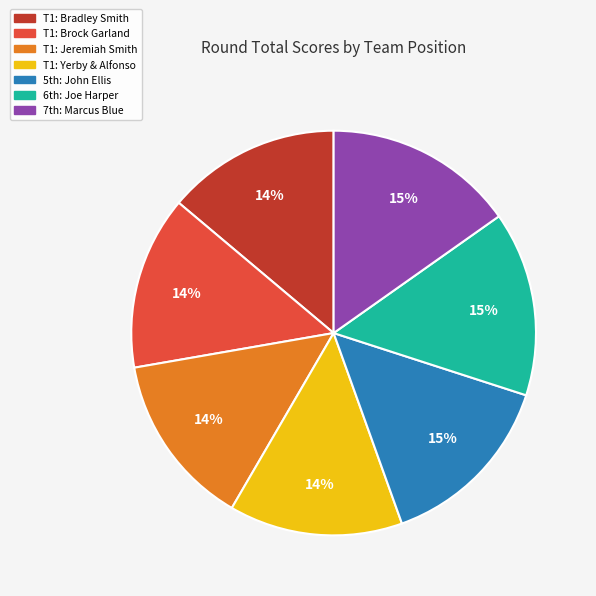

Combined, do T1: Bradley Smith and T1: Brock Garland account for over 50%?

No